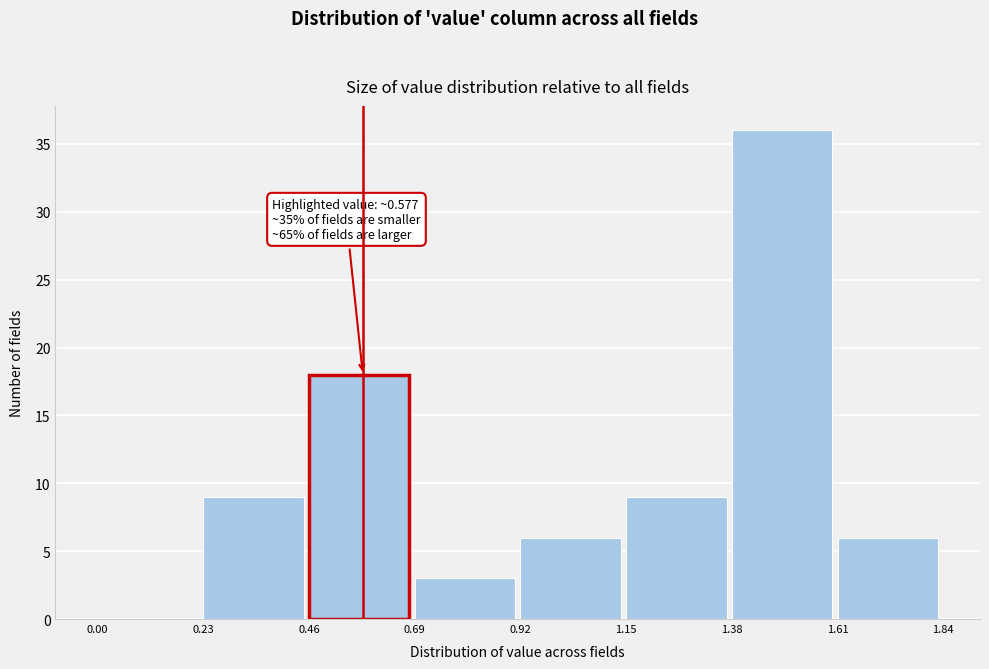

Which range on the x-axis has the tallest bar?

1.38 to 1.61